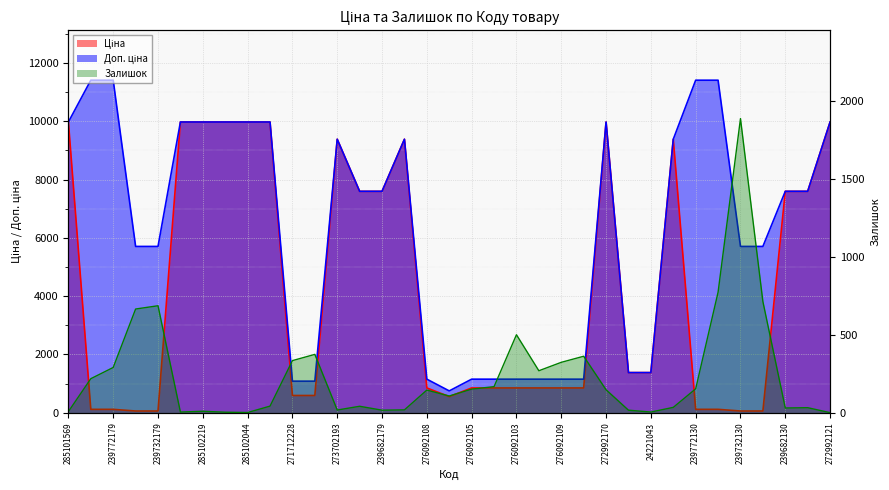

What is the minimum value for Ціна?

57.0